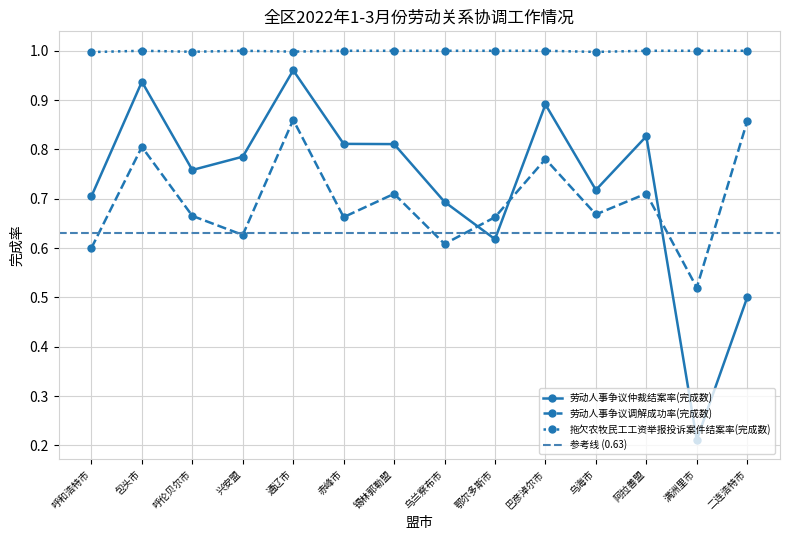

Which category has the lowest value across all series?

满洲里市